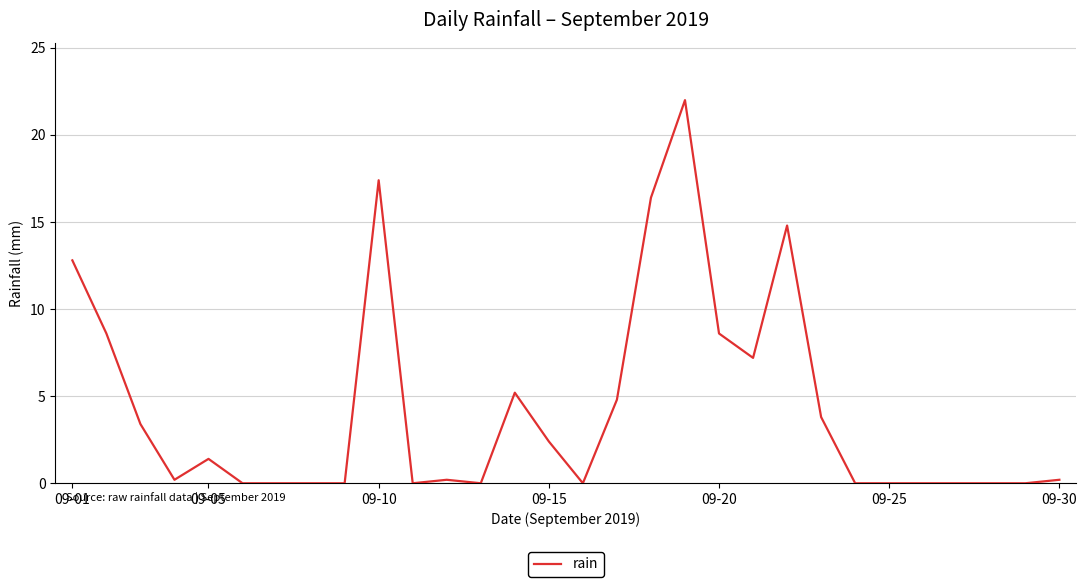

What is the difference between the maximum and minimum values?

22.0